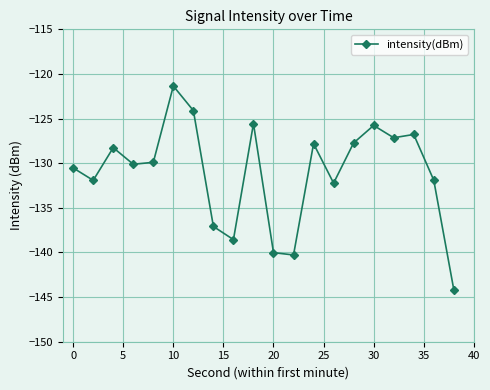

How many interior local peaks (higher than both neighbors) does the data have?

6